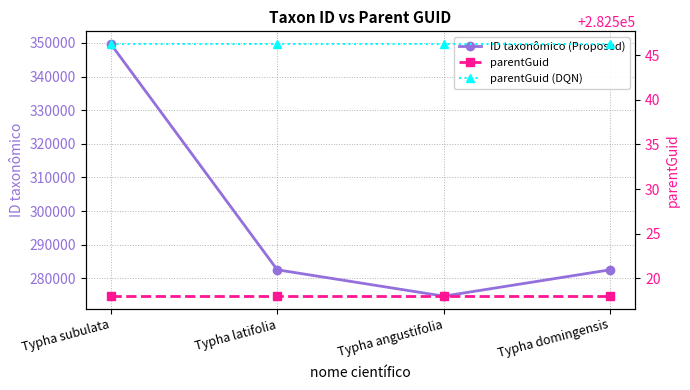

Is it true that parentGuid equals 57092.1 at Typha domingensis?

False